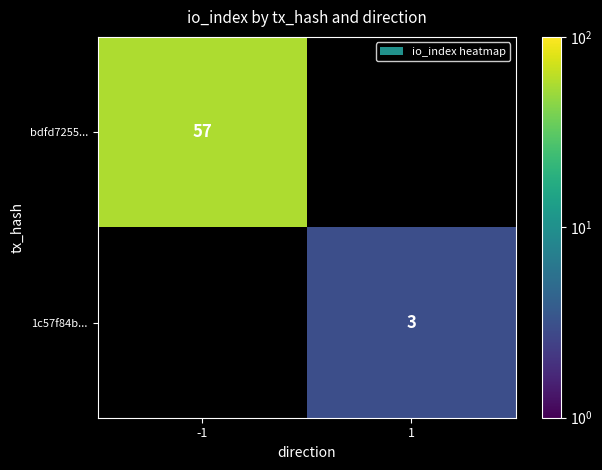

The value of bdfd7255... at -1 is 94. True or false?

False